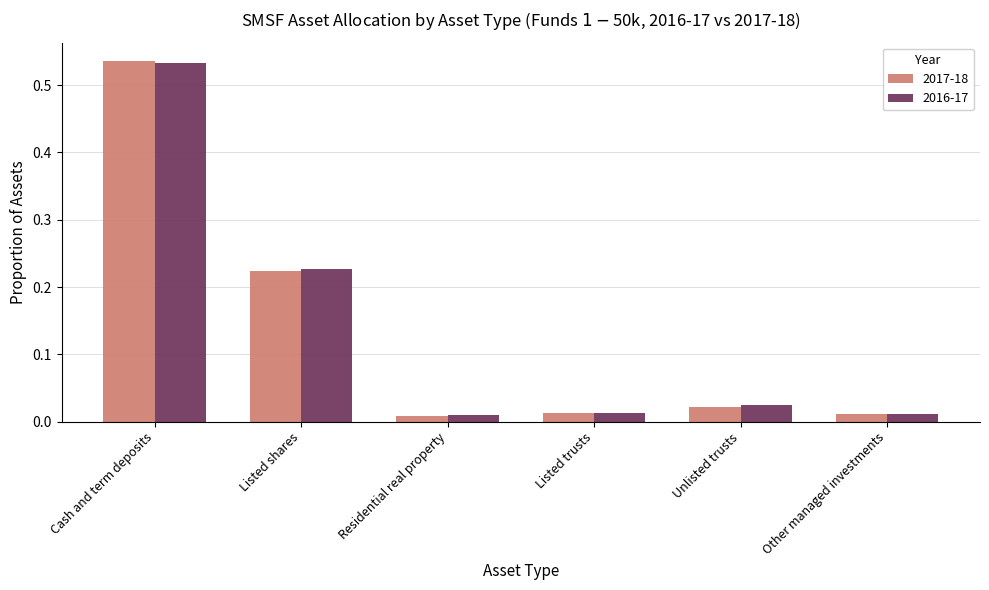

Which label corresponds to the largest value in the chart?

Cash and term deposits